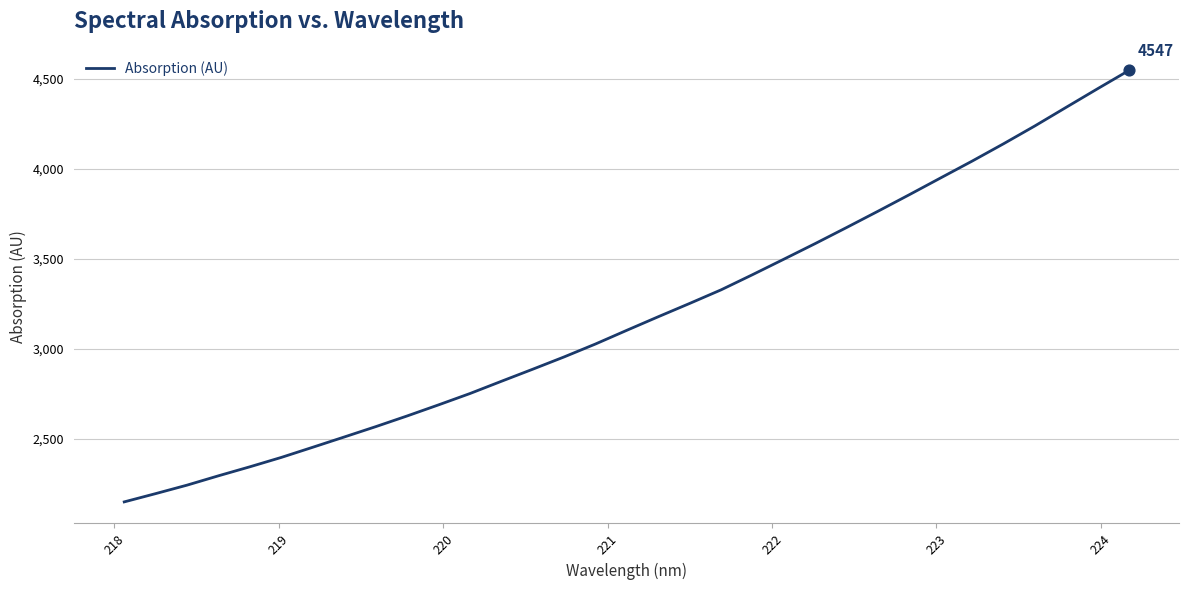

What is the smallest value displayed?

2149.6